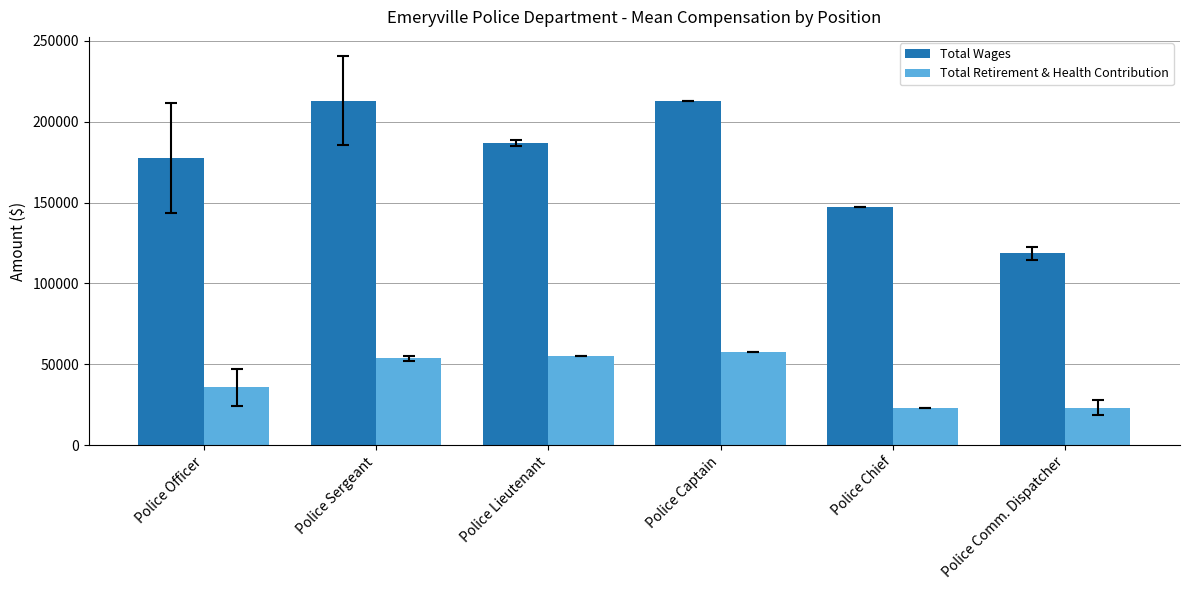

What is the value of the Total Retirement & Health Contribution bar at the 5th from the left?

22953.0